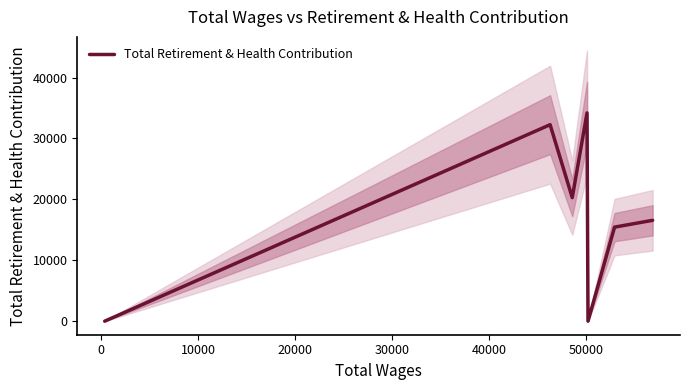

True or false: the data shows 0 at 30000.

True